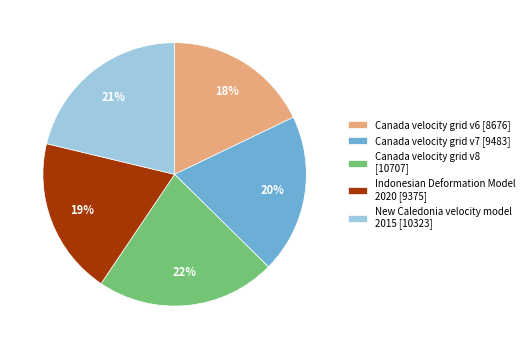

To the nearest percent, what is the difference between the largest and smallest slice percentages?

4%